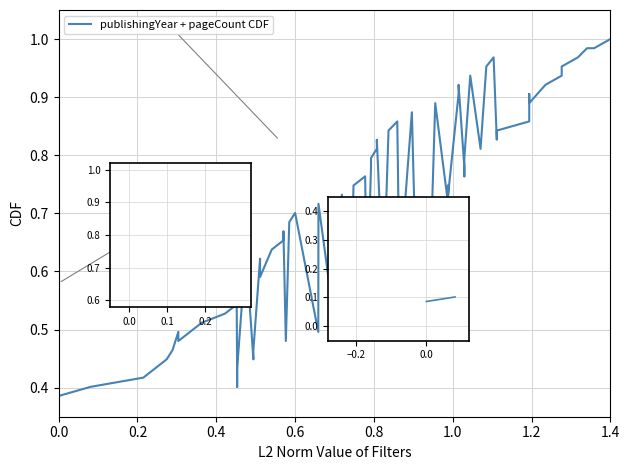

Does the chart display data point markers on the line(s)?

No